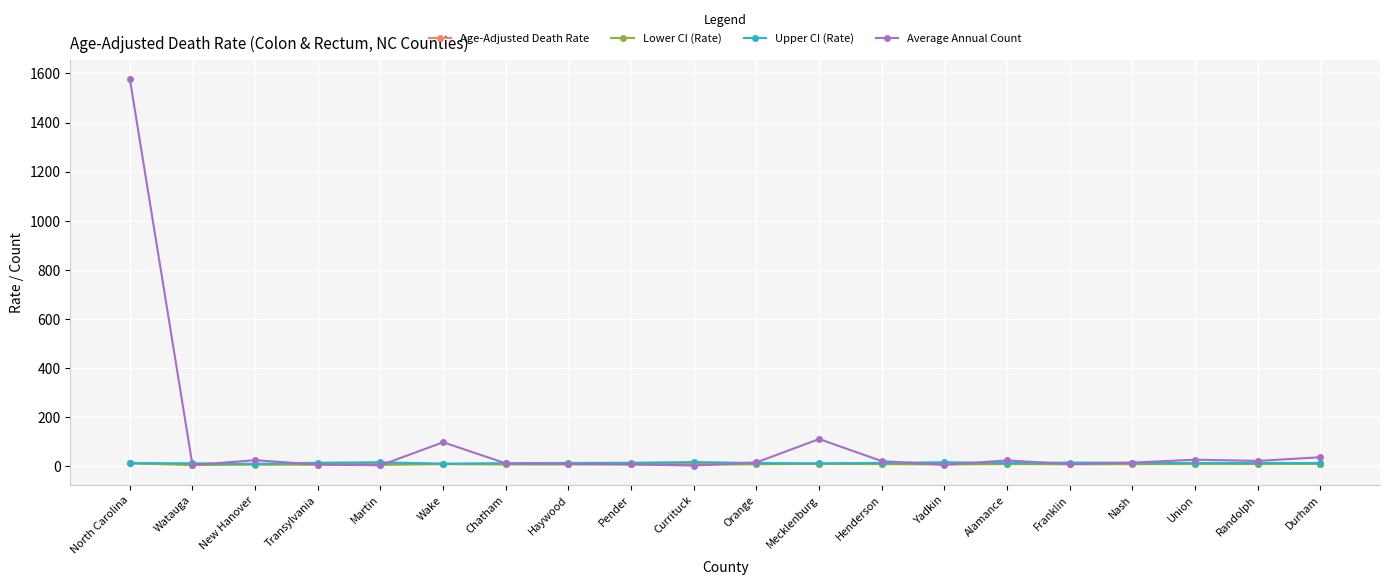

What is the difference between the maximum and minimum values in the Average Annual Count series?

1575.0